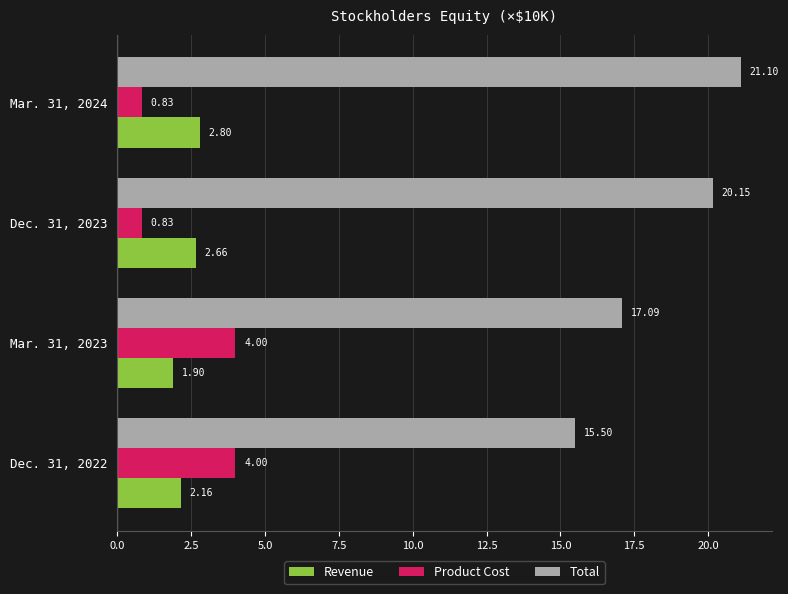

Rank the series by their maximum value, from highest to lowest.

Total, Product Cost, Revenue